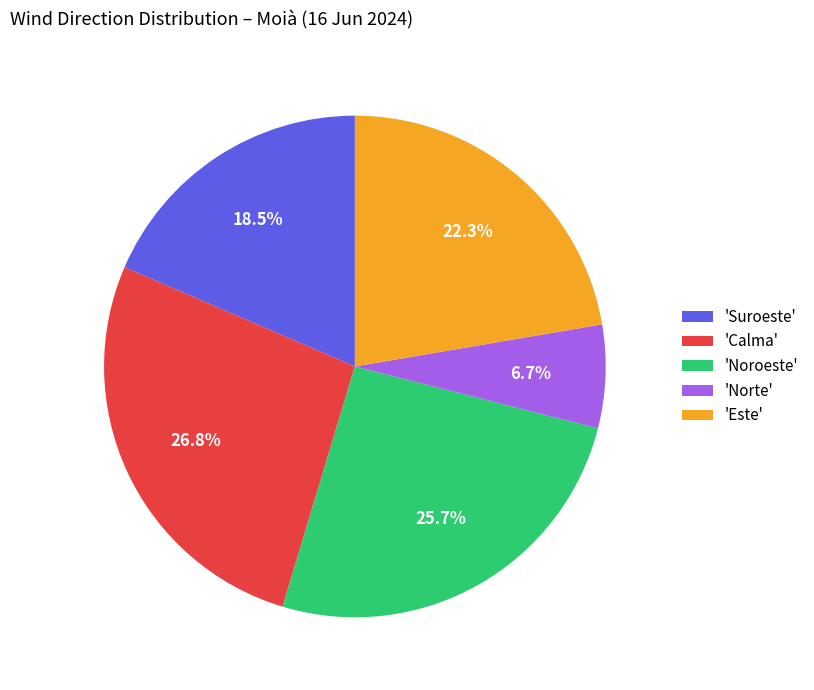

What is the ratio of the value at 'Suroeste' to the value at 'Este'?

0.8